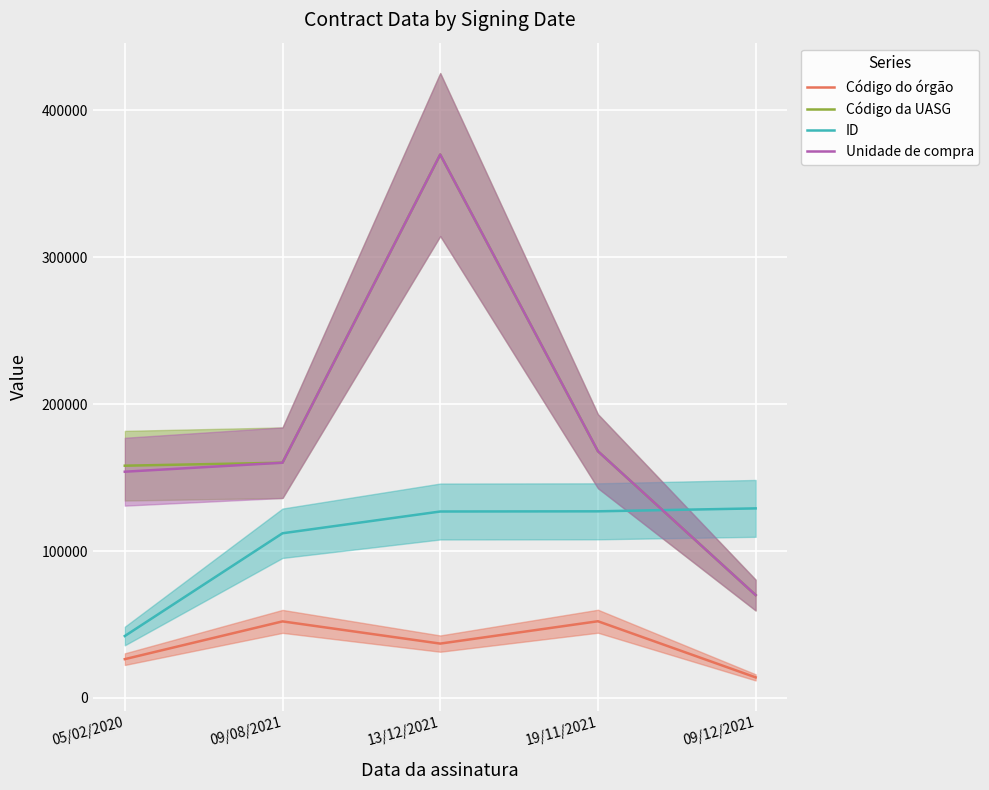

How many data points in Código da UASG are above 160168?

2